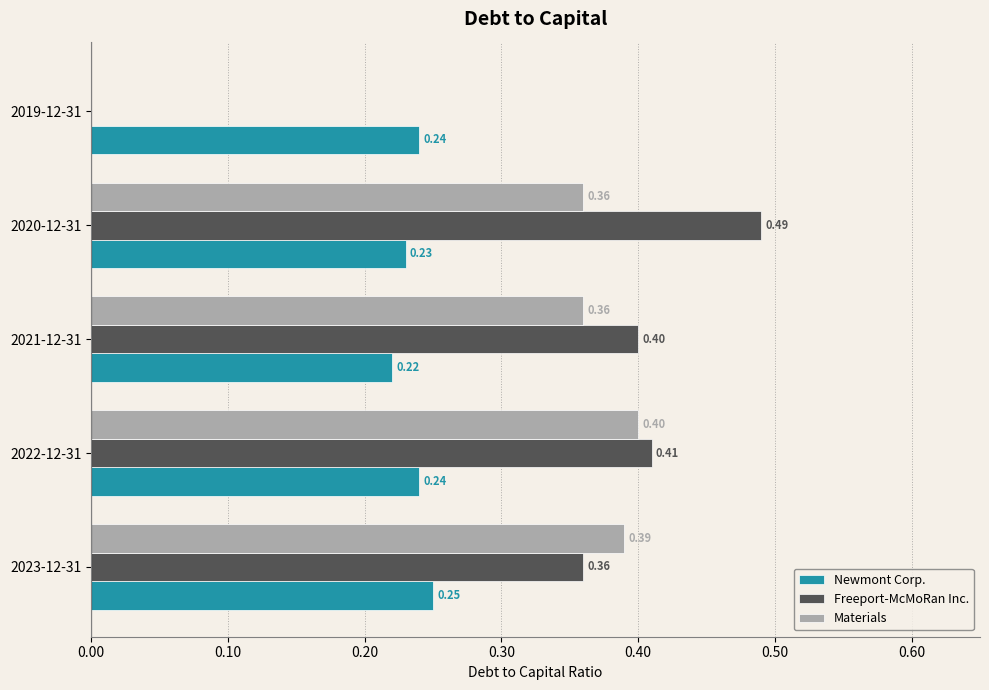

Between 2021-12-31 and 2020-12-31, which series saw the biggest shift?

Freeport-McMoRan Inc.